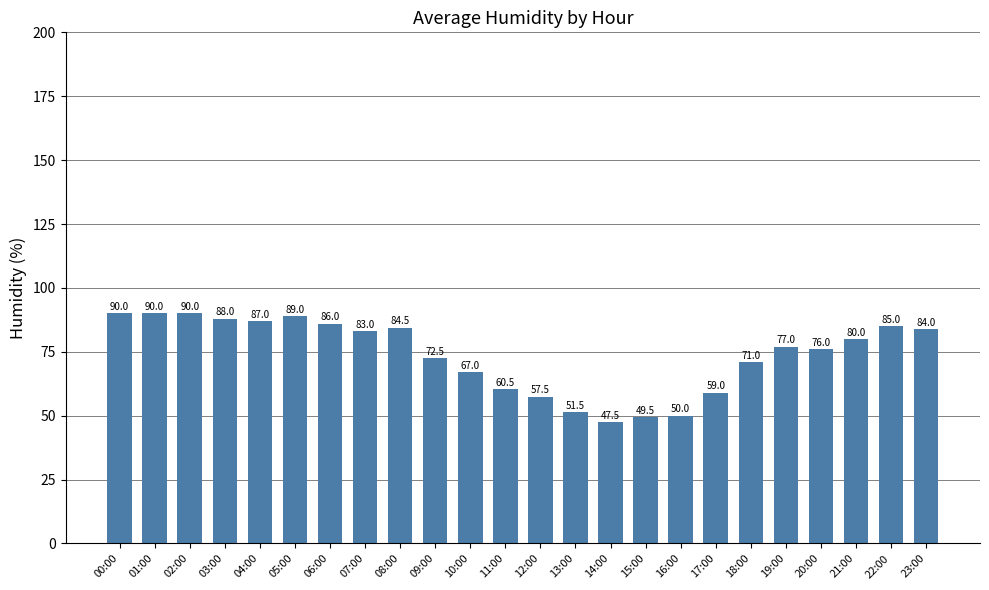

What is the sum of the values at 00:00 and 09:00?

162.5